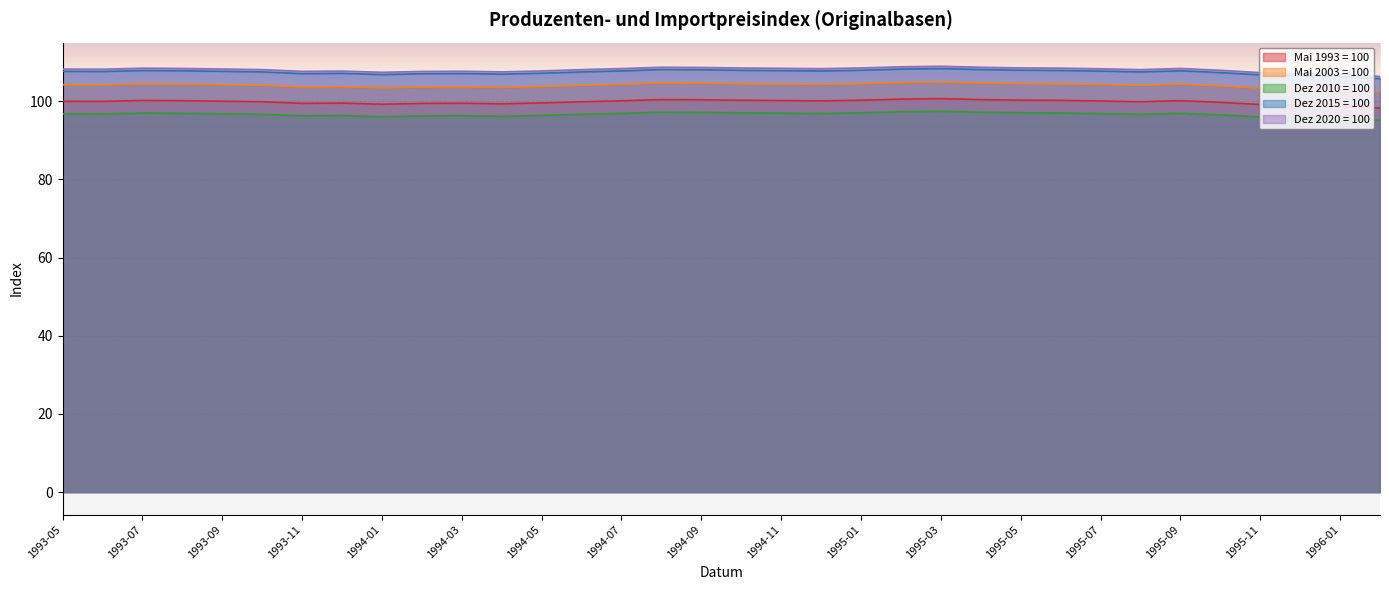

What is the difference between the second highest and minimum values in the Dez 2020 = 100 series?

2.5